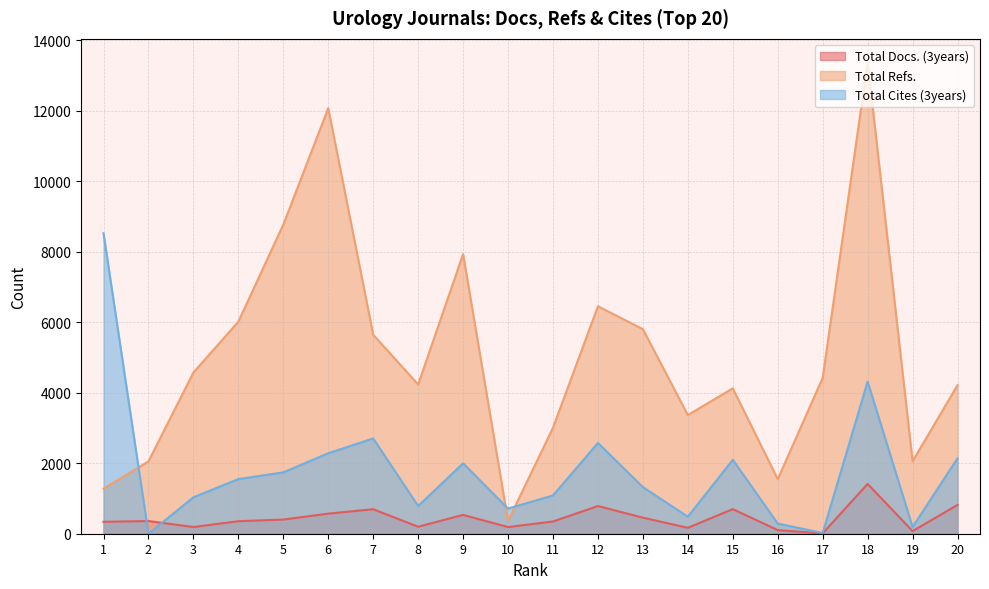

Is it true that Total Docs. (3years) equals 231 at 14?

False